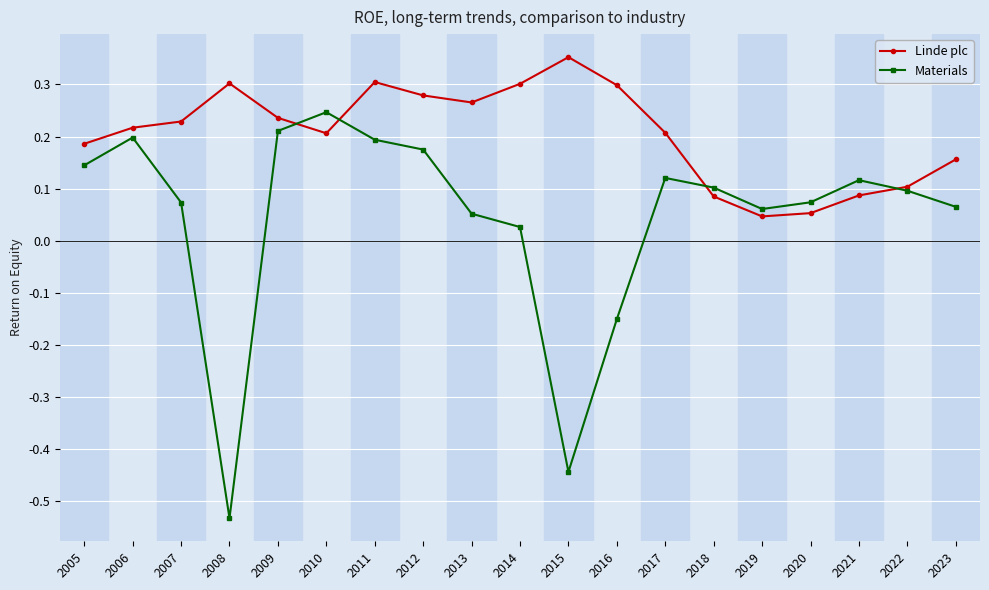

At which category is the sum across all series the highest?

2011